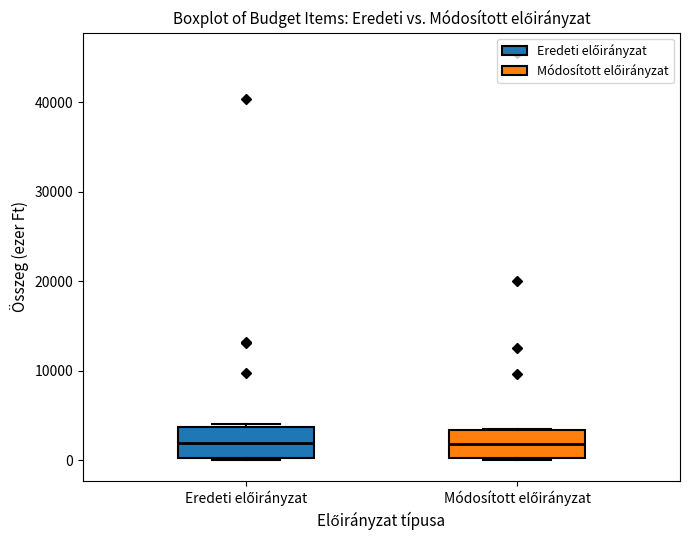

Reading left to right, transcribe this box plot: for each box, give where its median line is, the range the box spans, and where its two whiskers end, as read against the y-axis. The values are not printed on the chart, so give them approximately, as read against the axis.

Eredeti előirányzat: median 2000, box 0 to 4000, whiskers 0 to 4000 (just above the box's upper edge)
Módosított előirányzat: median 2000, box 0 to 3000, whiskers 0 to 3000